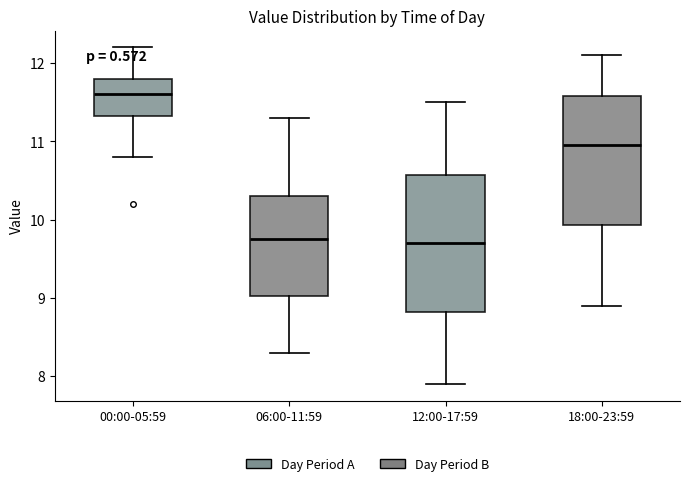

Where does the median line of the box for 06:00-11:59 sit on the y-axis? The values are not printed on the chart, so give them approximately, as read against the axis.

9.8